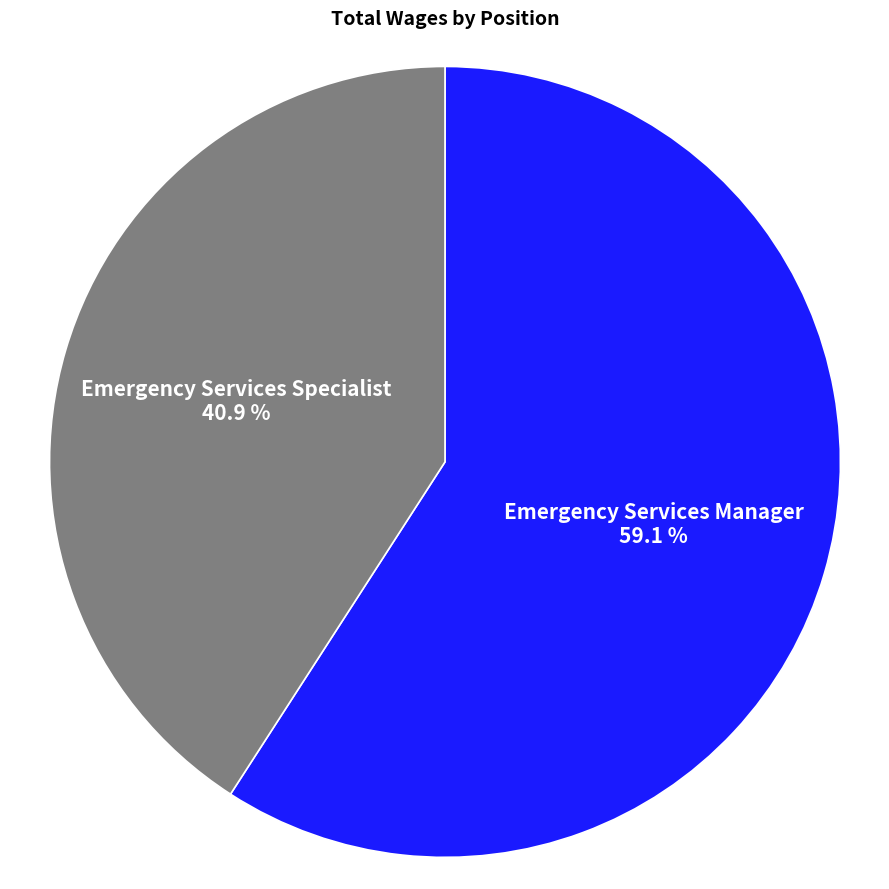

Is there any slice that represents more than half of the pie?

Yes